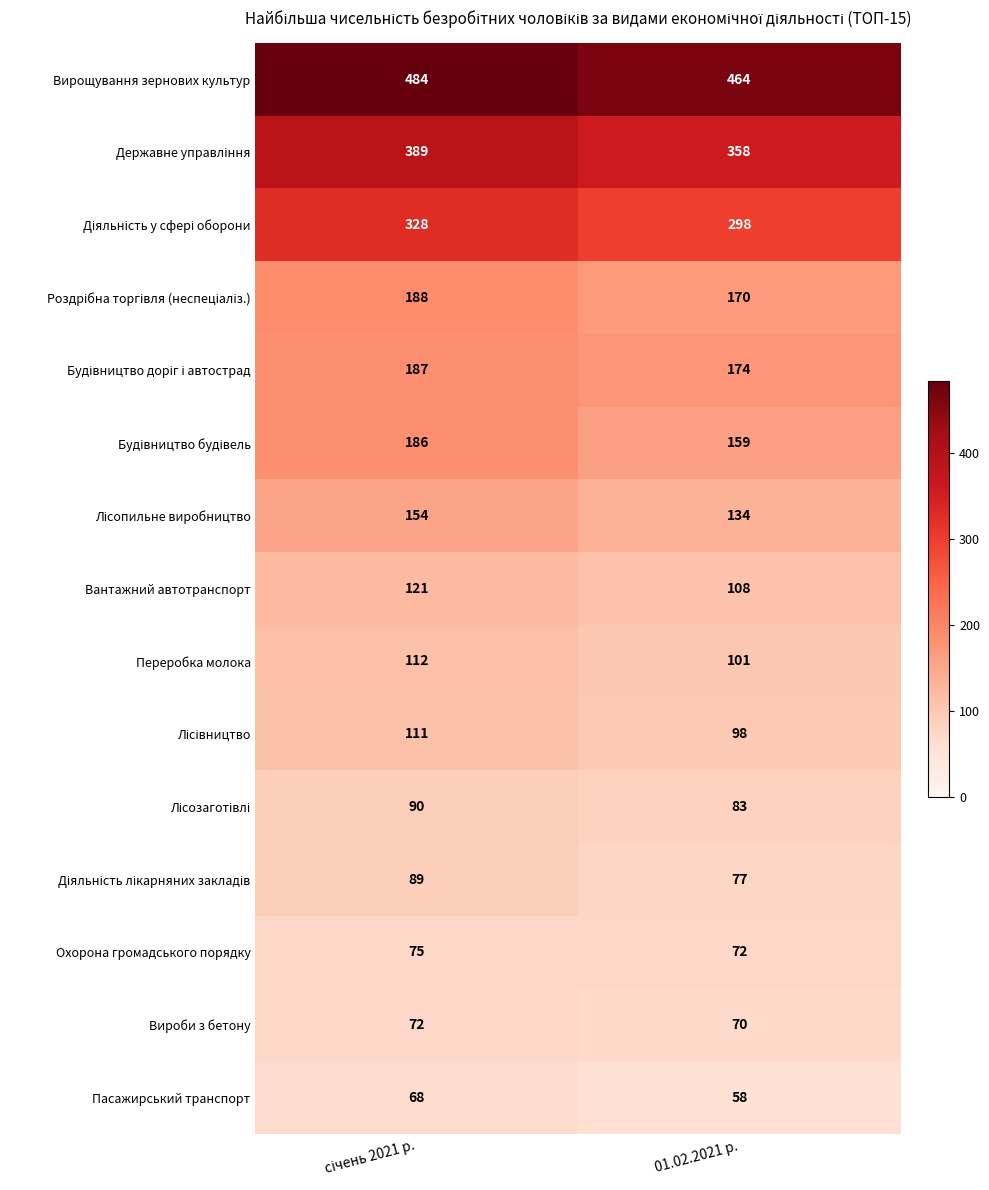

What is the difference between the highest and lowest values at 01.02.2021 р.?

406